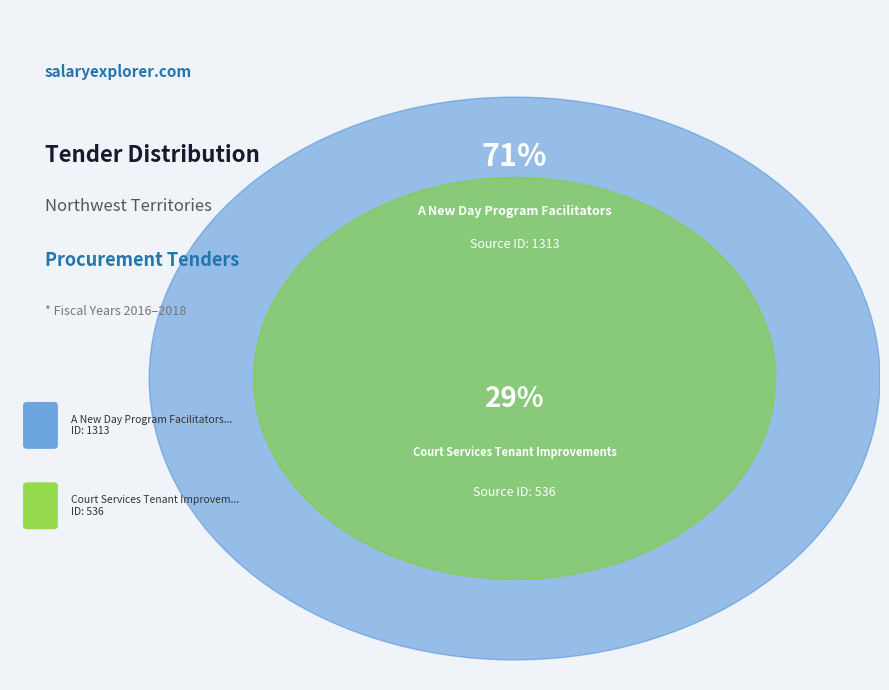

What percentage is the A New Day Program Facilitators slice, to the nearest percent?

71%